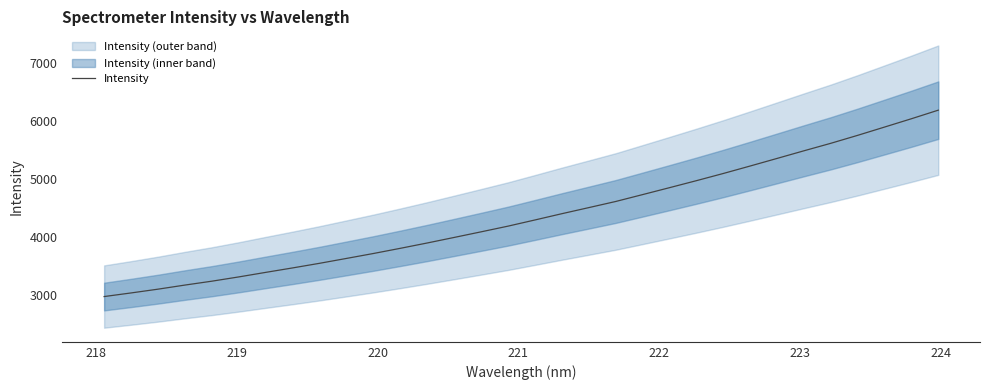

What is the highest value of the Intensity series?

6182.5